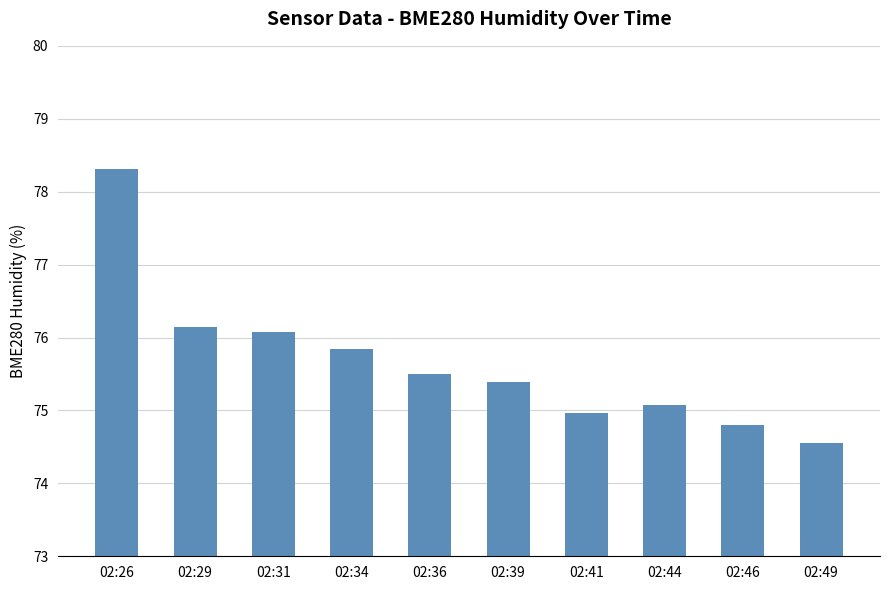

What is the maximum value shown in the chart?

78.3